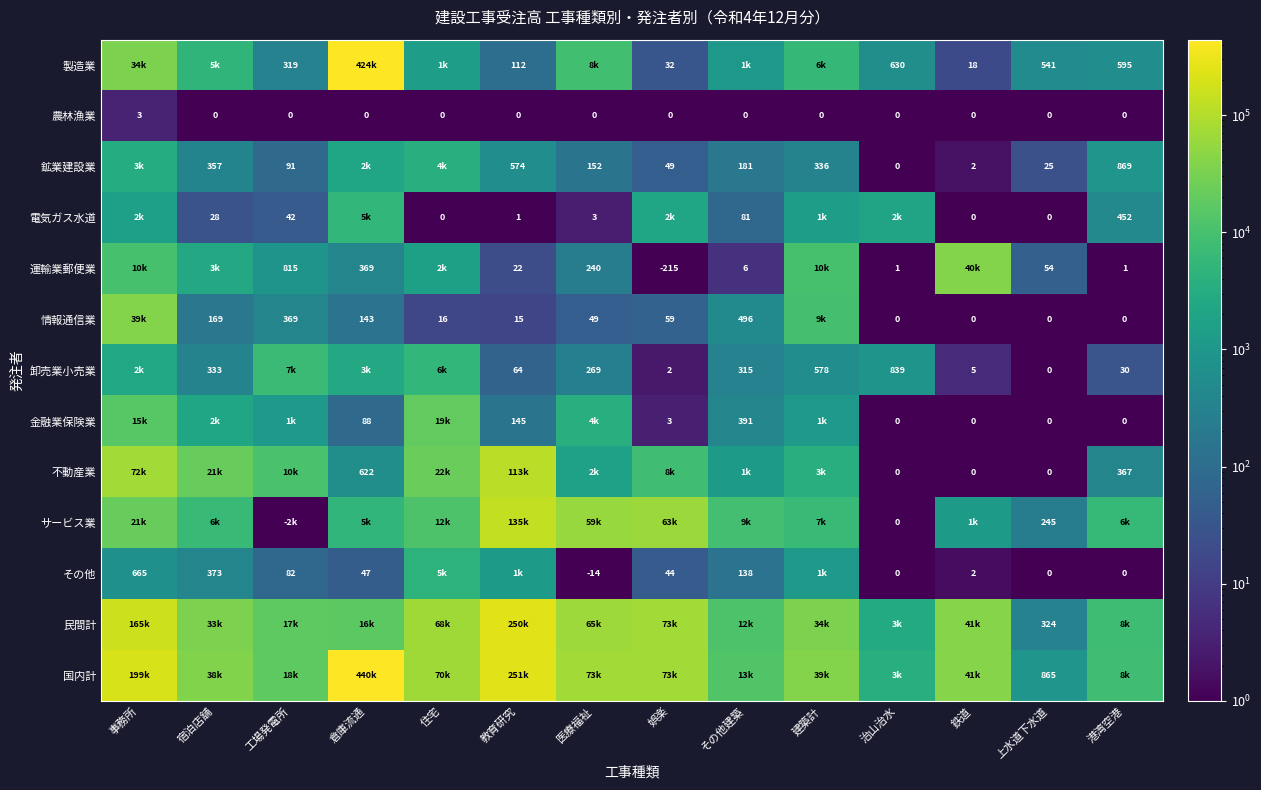

What is the difference between the 民間計 values at 治山治水 and 事務所?

161842.1